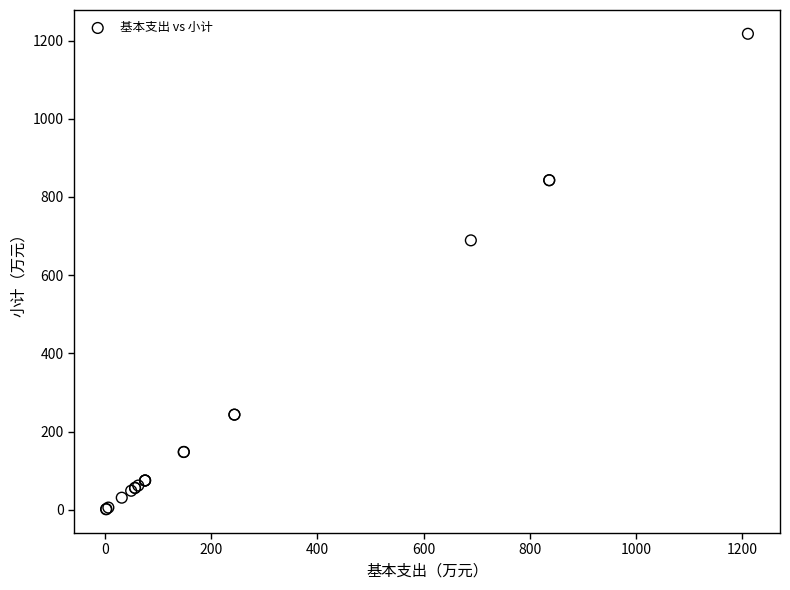

What Y value in the scatter plot is closest to 609?

689.1